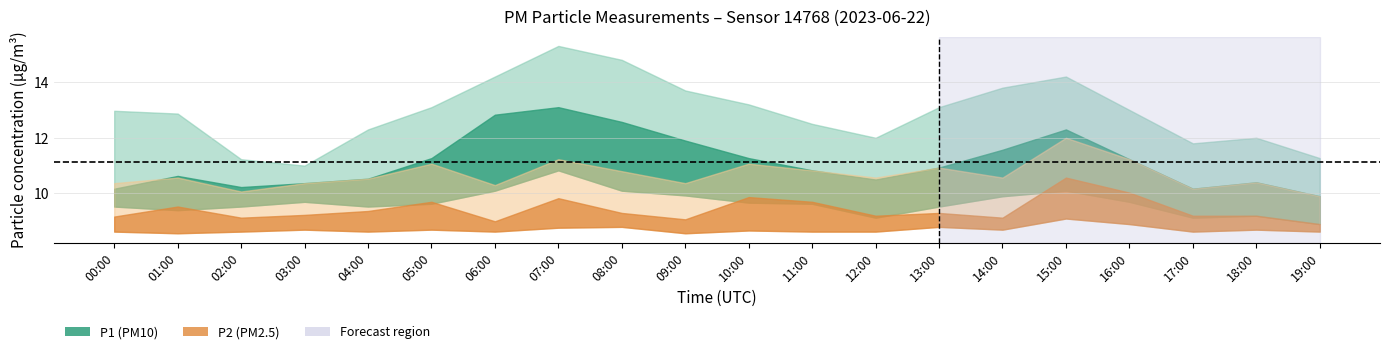

How many times do P2 and P1_lower cross each other?

7